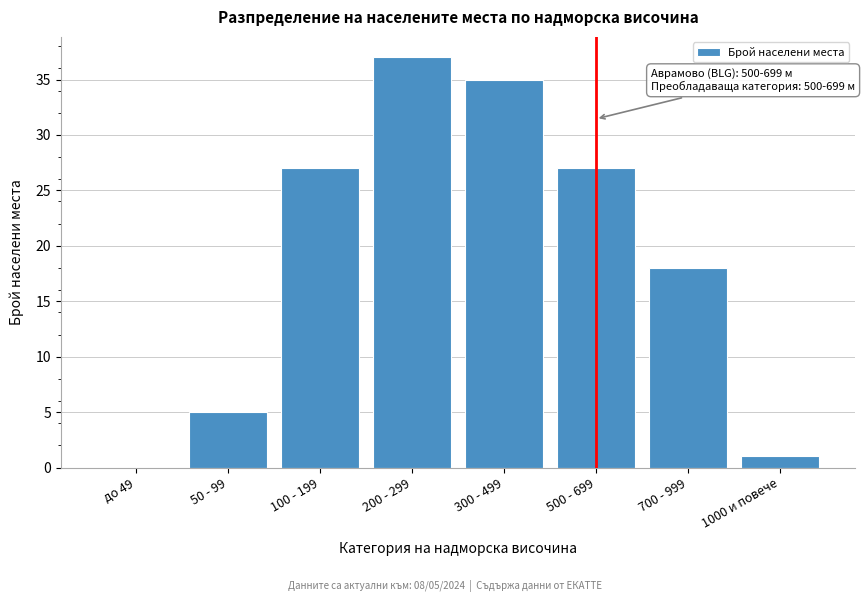

Reading left to right, list all the values displayed in this chart.

до 49=0	50 - 99=5	100 - 199=27	200 - 299=37	300 - 499=35	500 - 699=27	700 - 999=18	1000 и повече=1